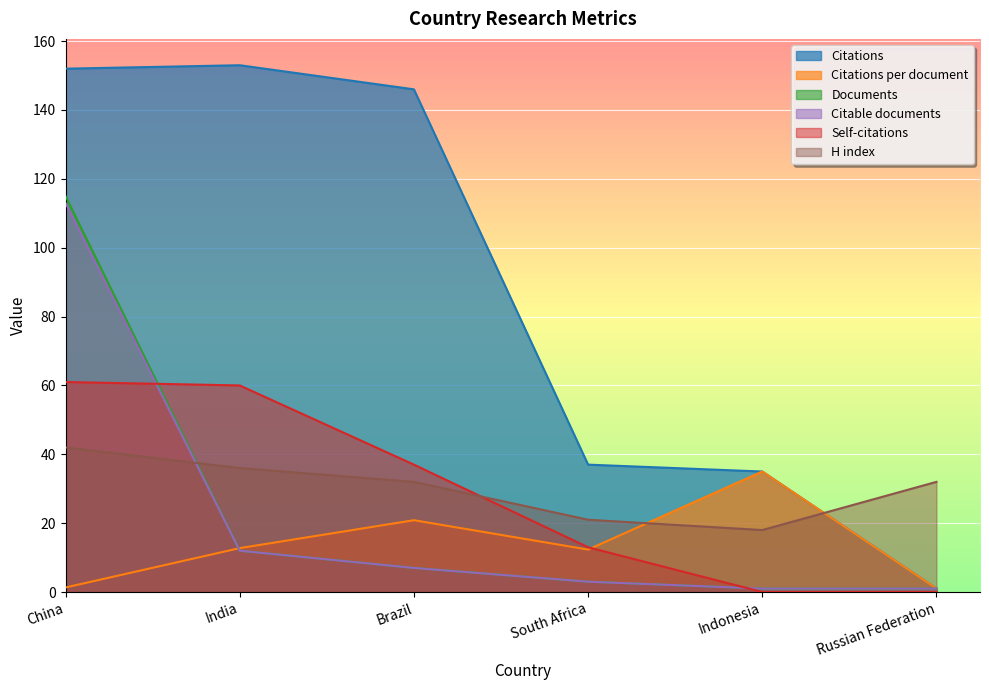

Between which two adjacent categories do Self-citations and Citable documents first intersect?

China and India